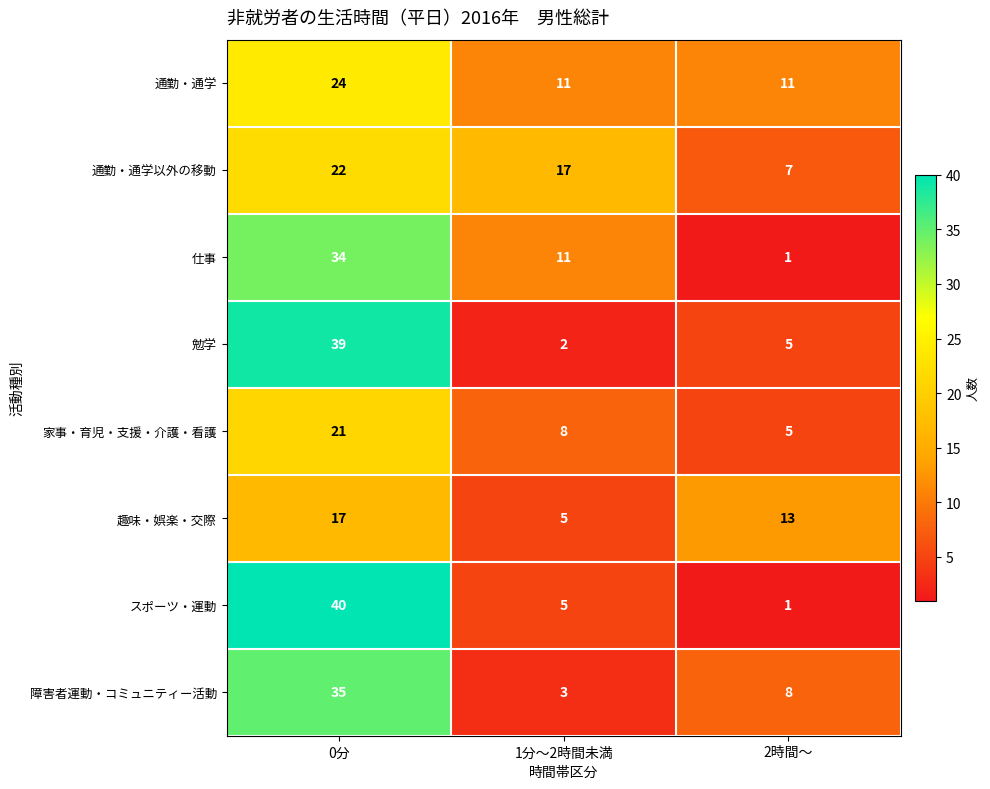

Count the number of data series in this chart.

8